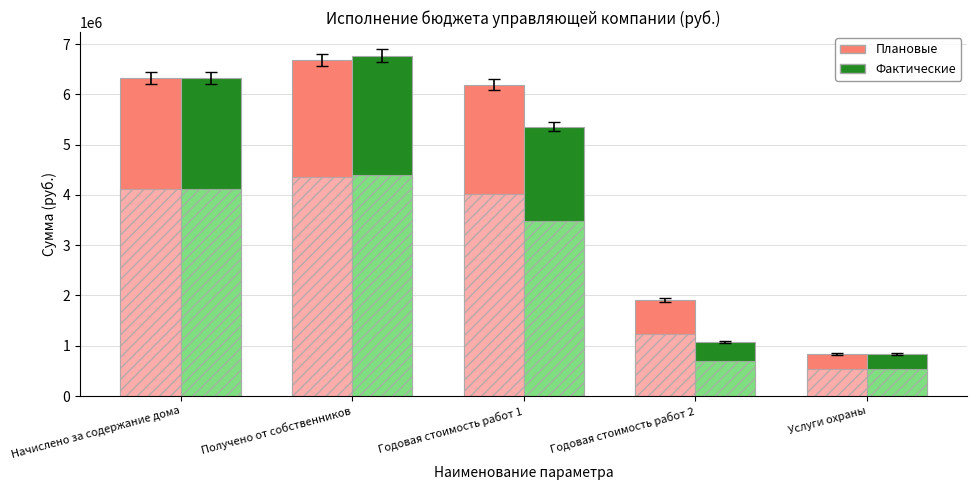

What is the value of the Плановые bar at the 4th from the left?

1910469.8